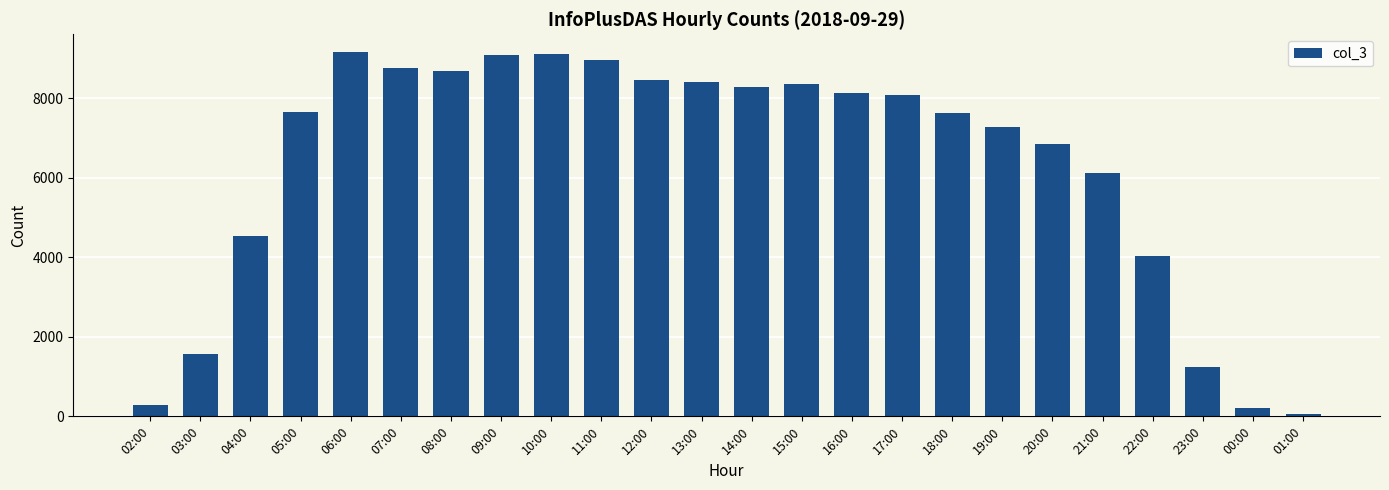

What is the sum of the values at 03:00 and 19:00?

8832